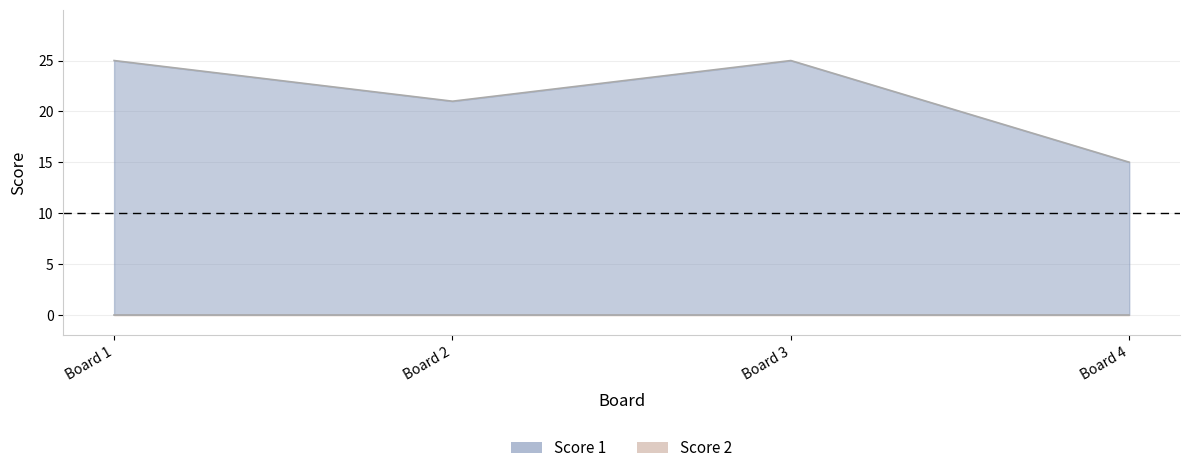

What is the maximum value shown in the chart?

25